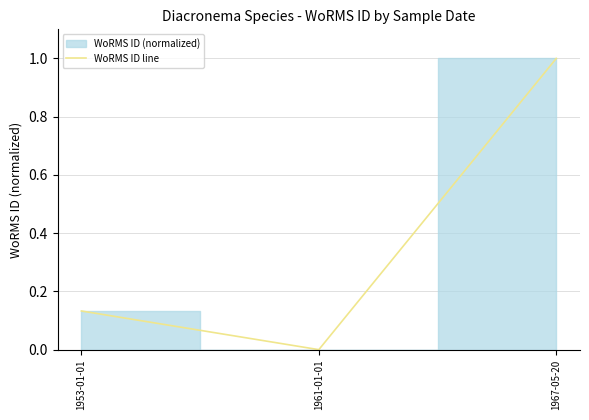

Which has a higher value, 1961-01-01 or 1967-05-20?

1967-05-20